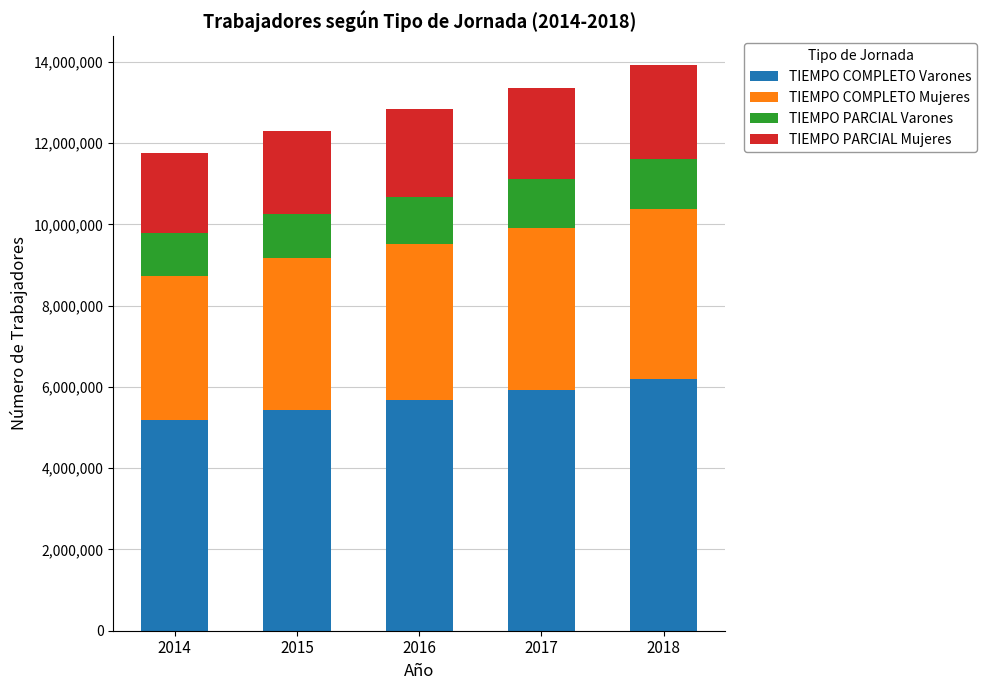

Reading left to right, list the values for the TIEMPO COMPLETO Varones series.

2014=5178061	2015=5443318	2016=5675433	2017=5927831	2018=6198477